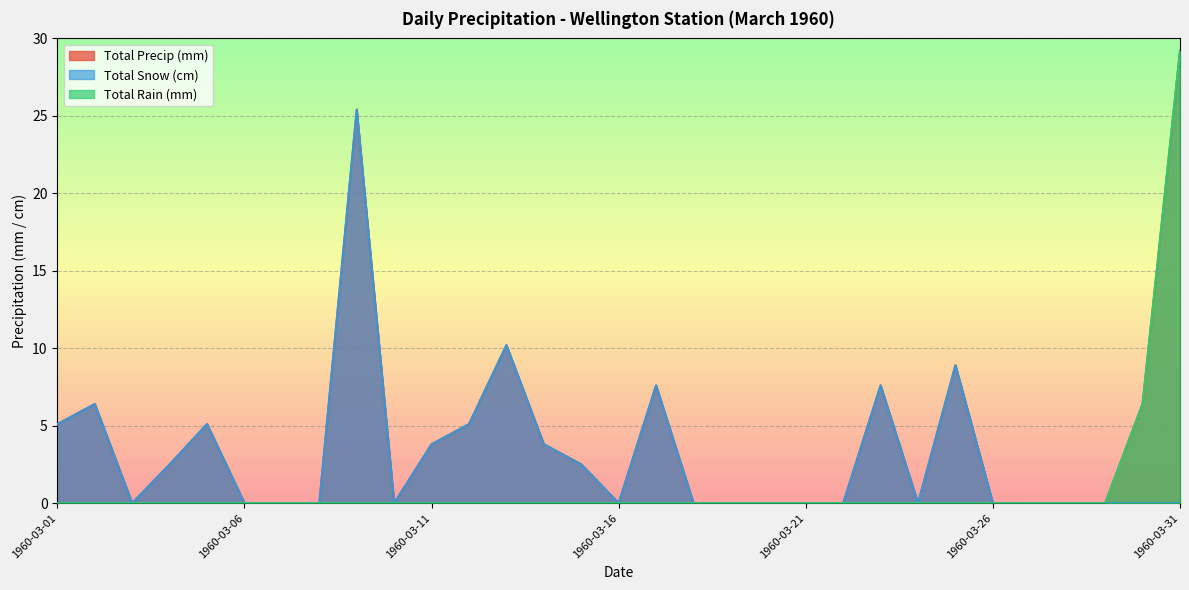

The value of Total Precip (mm) at 1960-03-21 is -11.5. True or false?

False